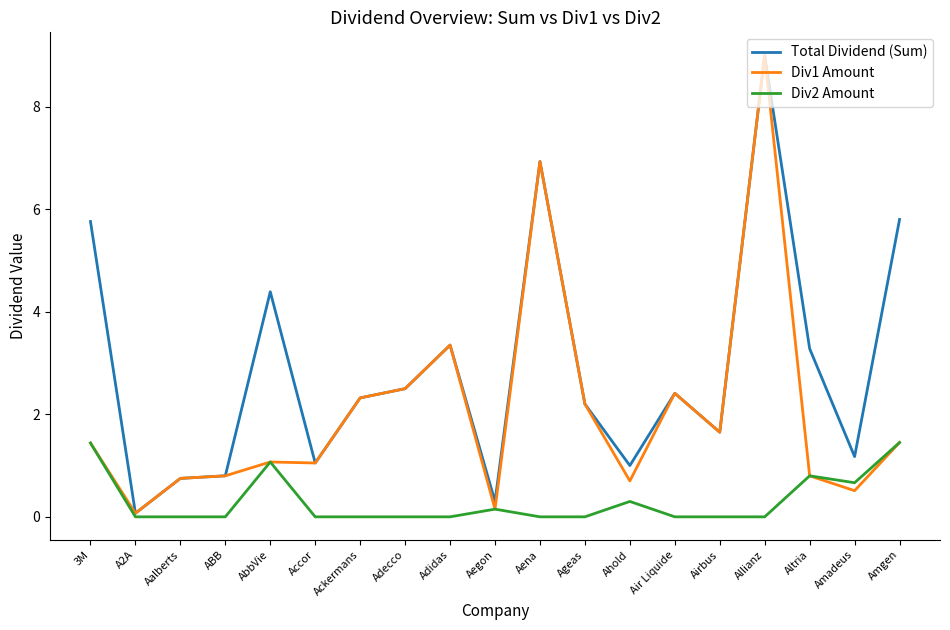

At which category does the chart reach its peak across all series?

Allianz